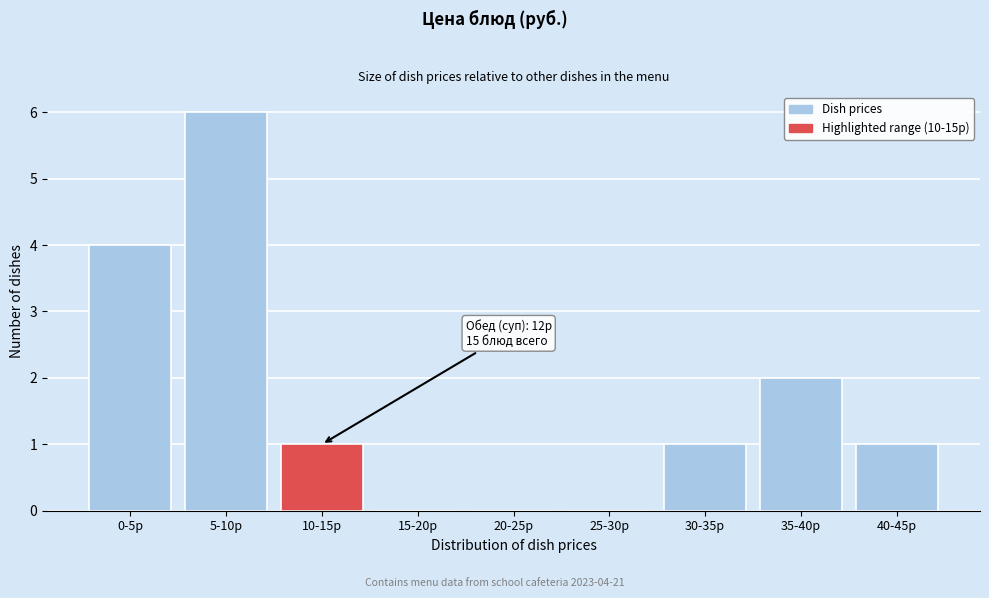

Reading right to left, what are all the values shown in this chart?

40-45р=1	35-40р=2	30-35р=1	25-30р=0	20-25р=0	15-20р=0	10-15р=1	5-10р=6	0-5р=4